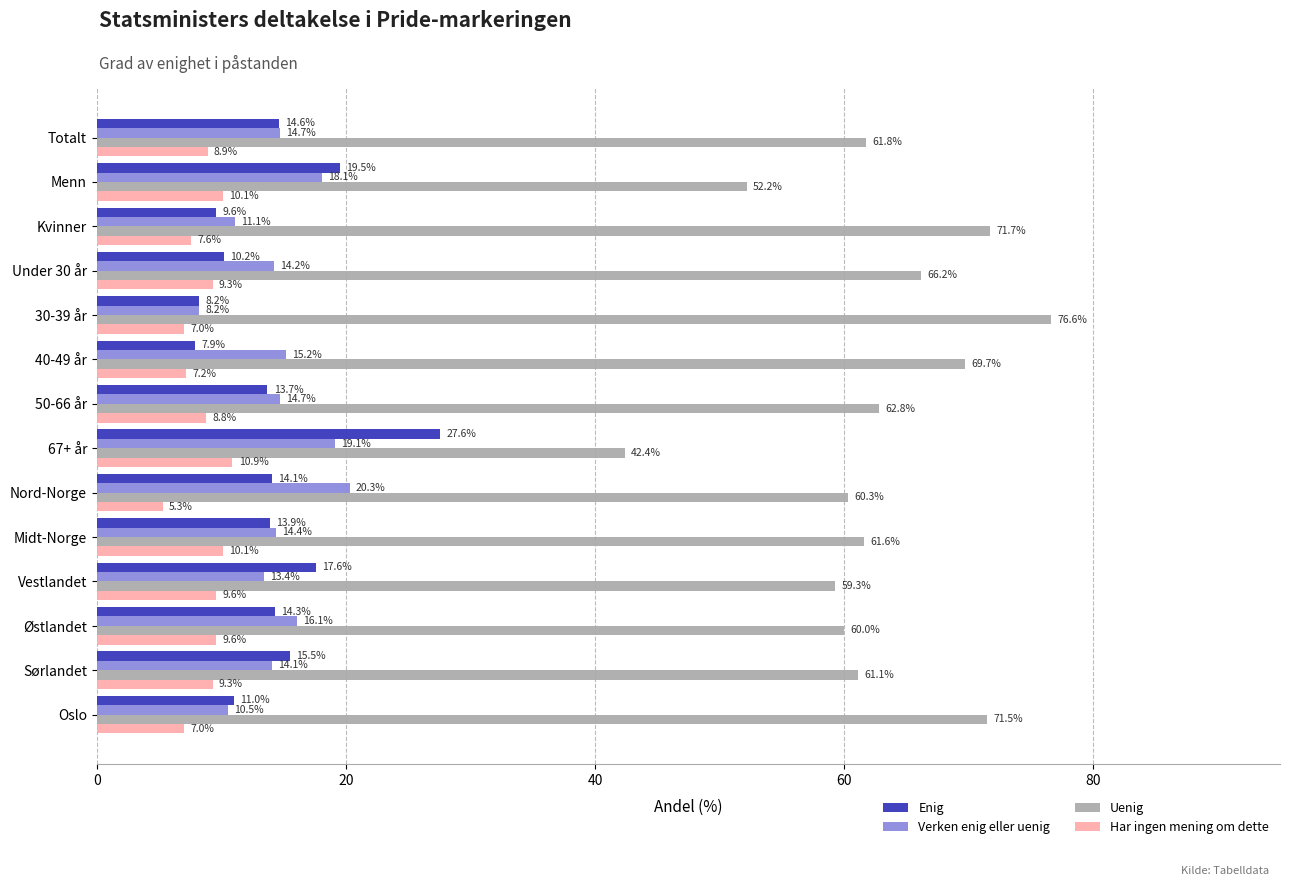

Which series changed the most between 67+ år and Østlandet?

Uenig